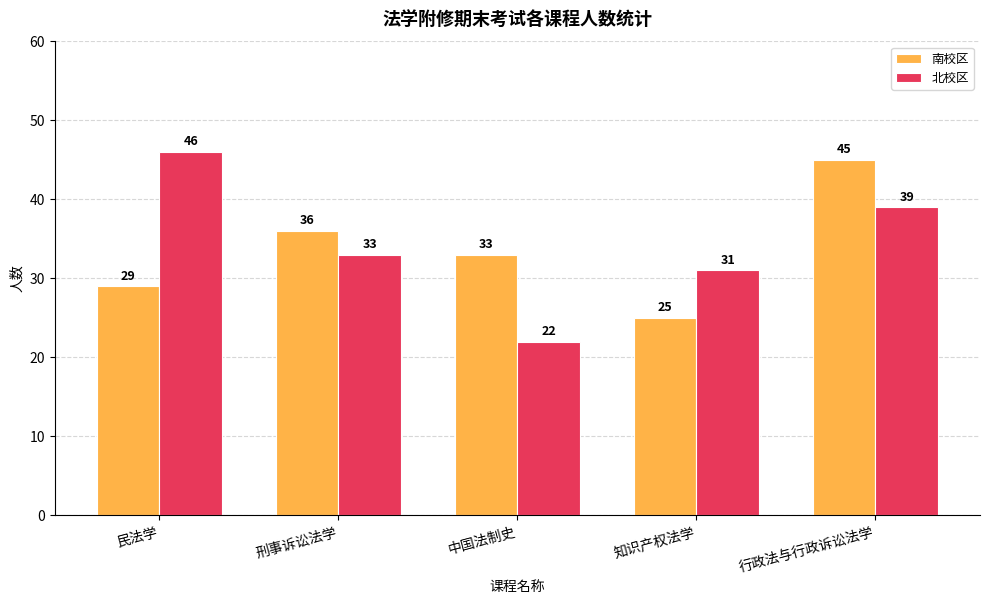

Rank the categories by 南校区 value from highest to lowest.

行政法与行政诉讼法学, 刑事诉讼法学, 中国法制史, 民法学, 知识产权法学